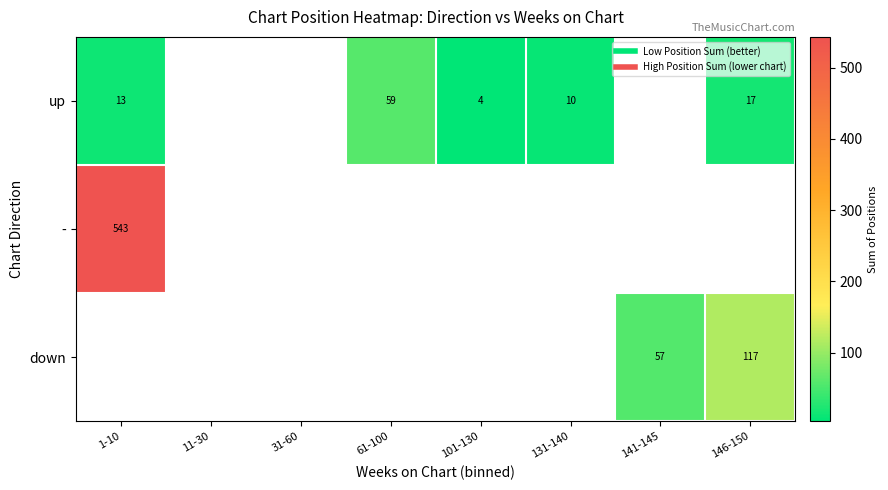

What is the spread (max minus min) of values at 1-10?

530.0